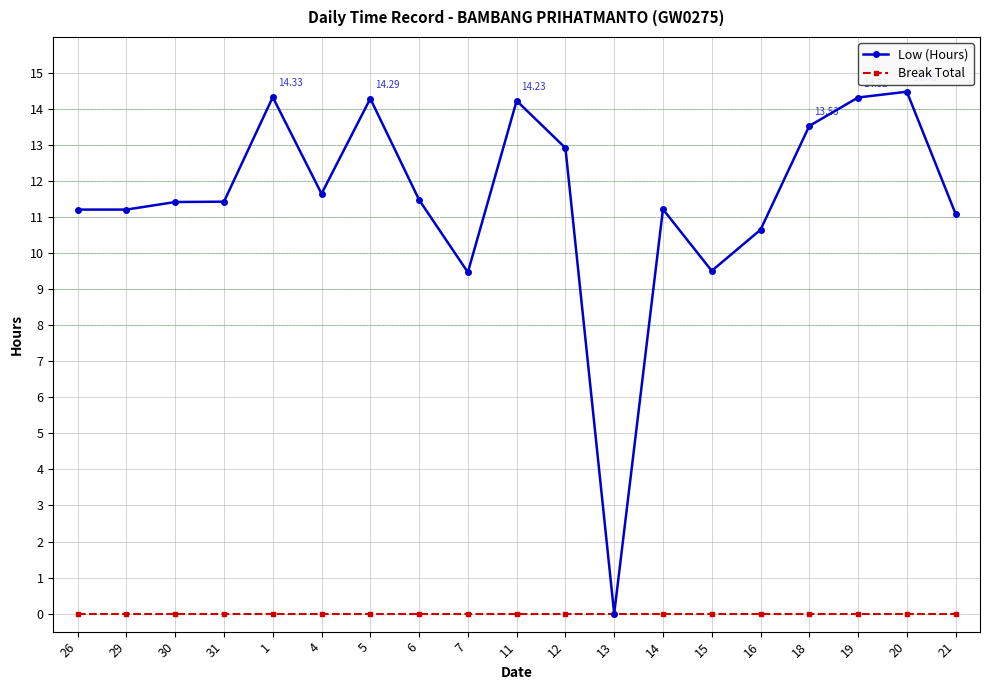

True or false: Low (Hours) has more than 0 interior local peaks.

True